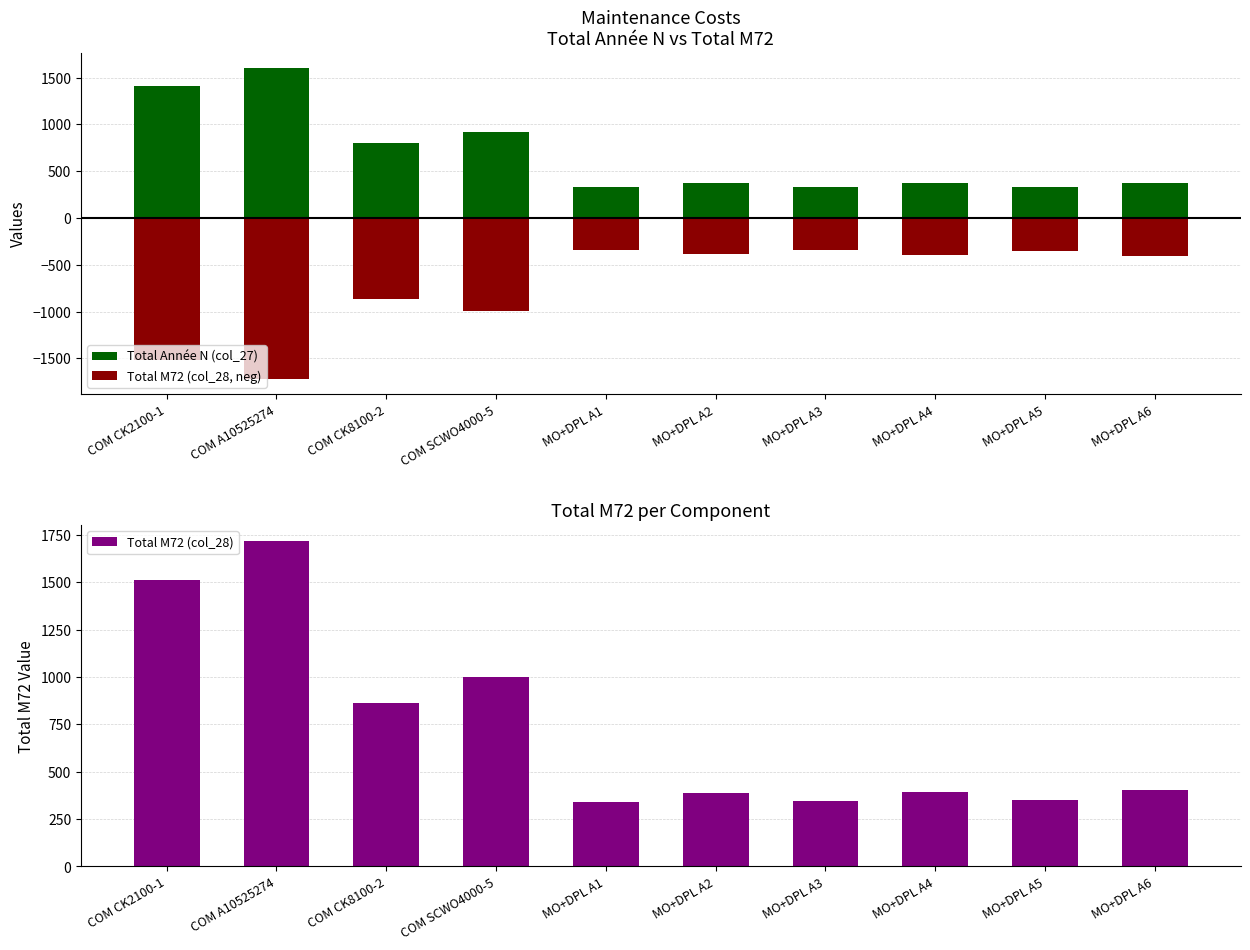

Count the number of data series in this chart.

3